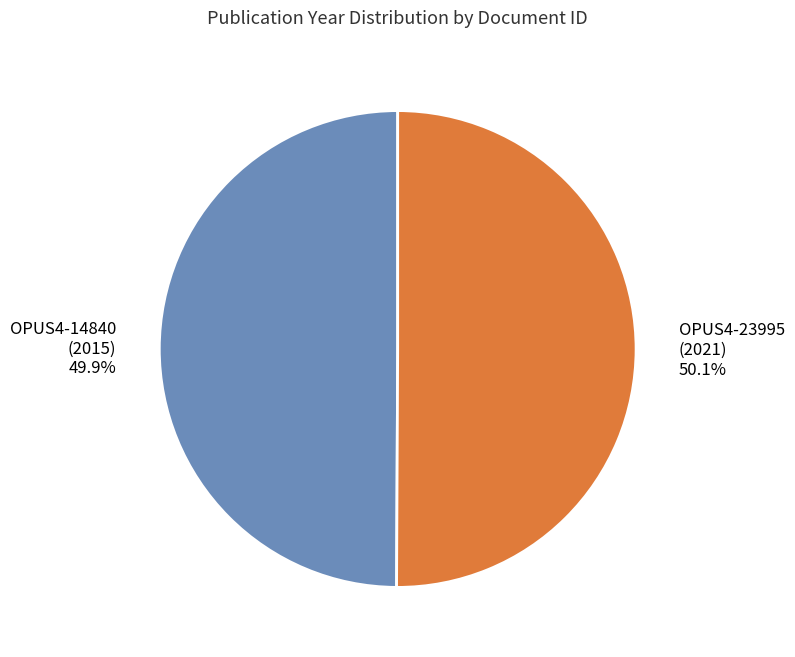

Combined, do OPUS4-23995 (2021) 50.1% and OPUS4-14840 (2015) 49.9% account for over 50%?

Yes